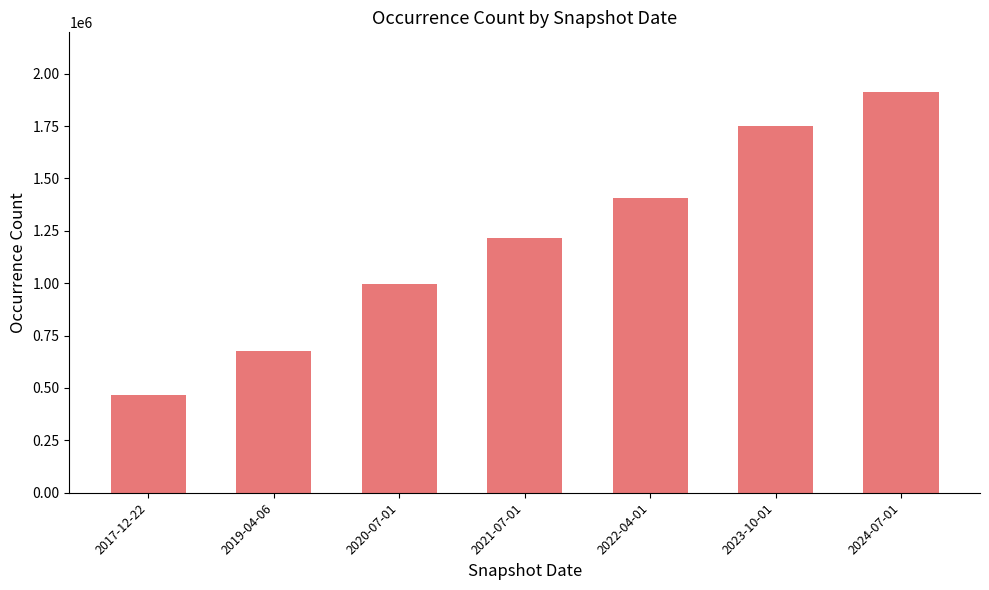

Between 2020-07-01 and 2017-12-22, which is larger?

2020-07-01